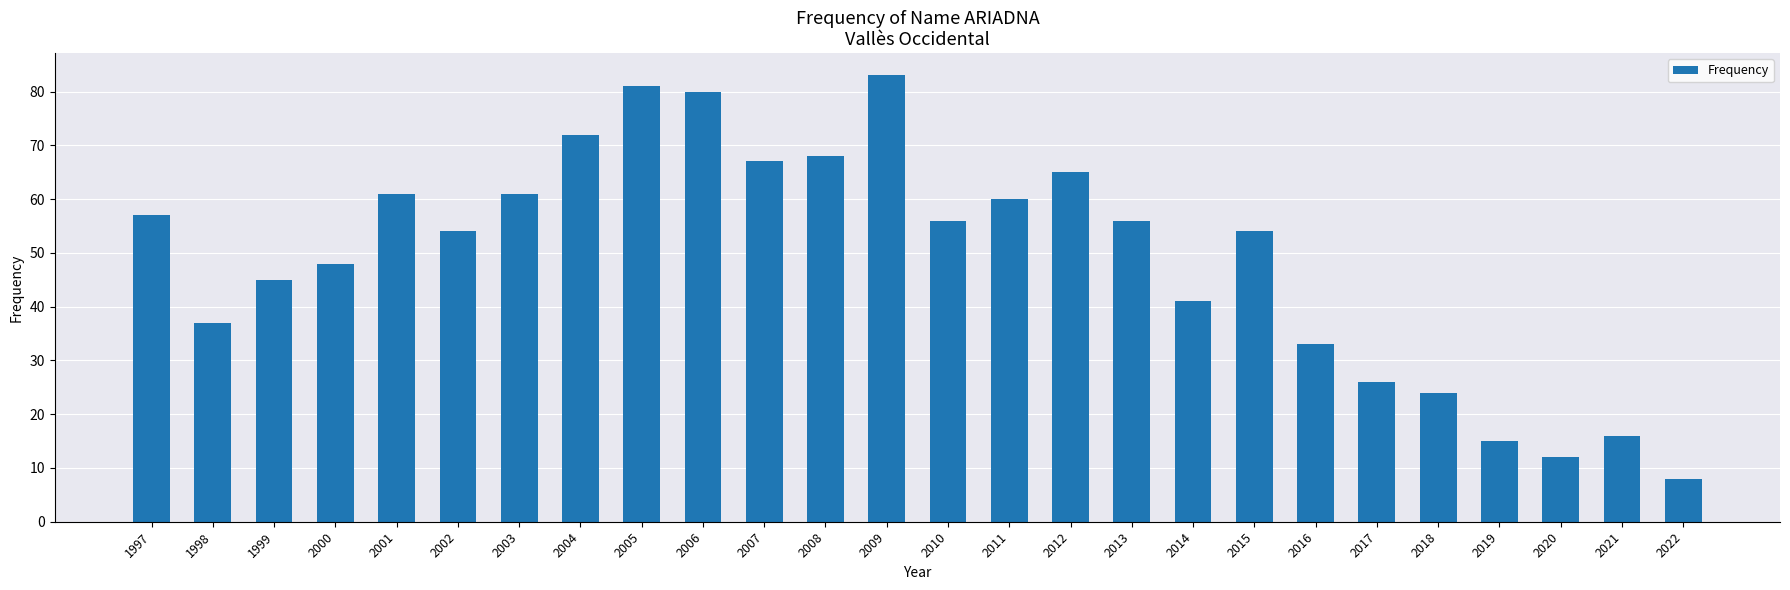

Which label corresponds to the smallest value in the chart?

2022